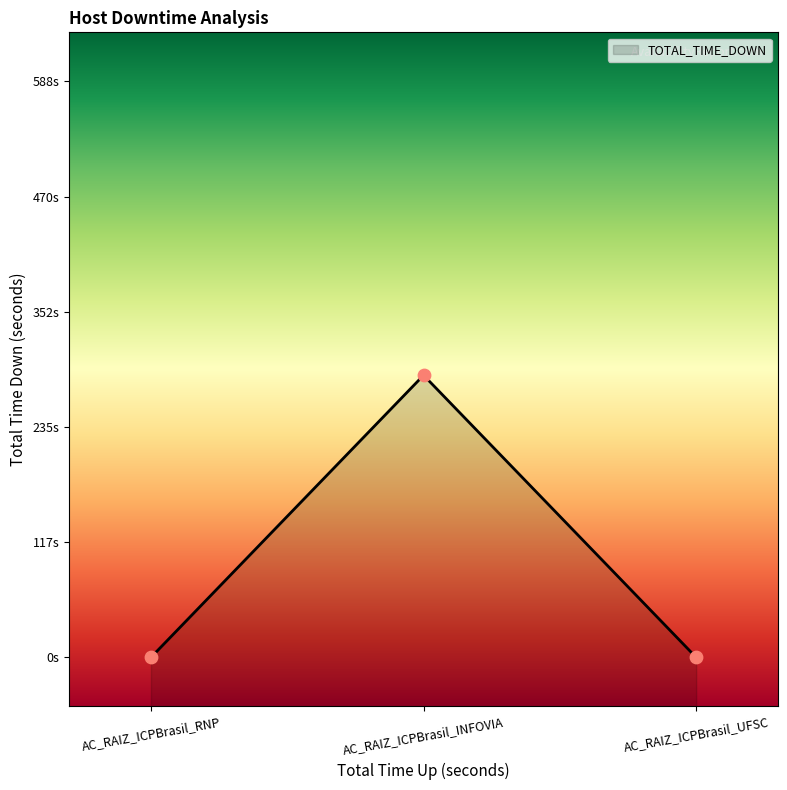

What is the change in value from AC_RAIZ_ICPBrasil_INFOVIA to AC_RAIZ_ICPBrasil_UFSC?

-288